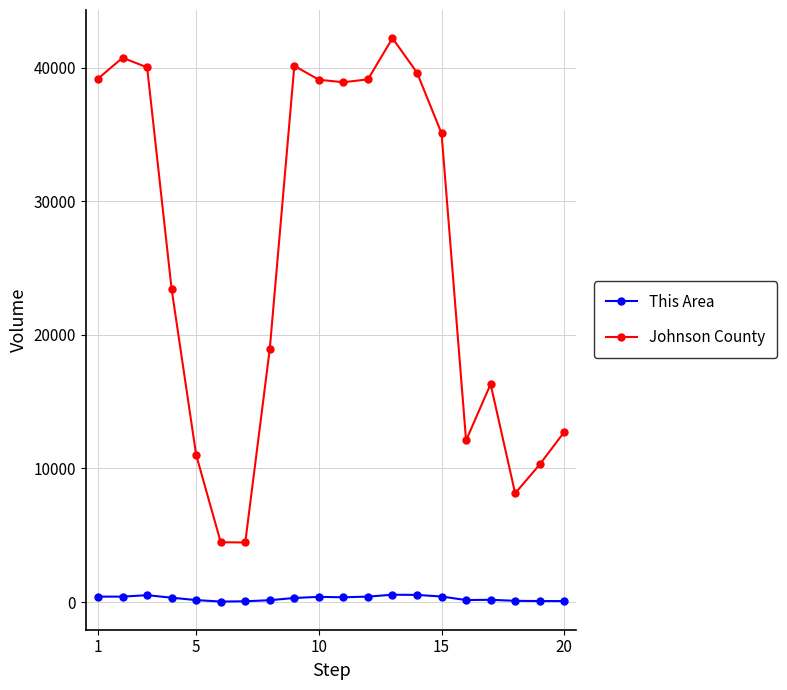

How many lines are shown in the chart?

2